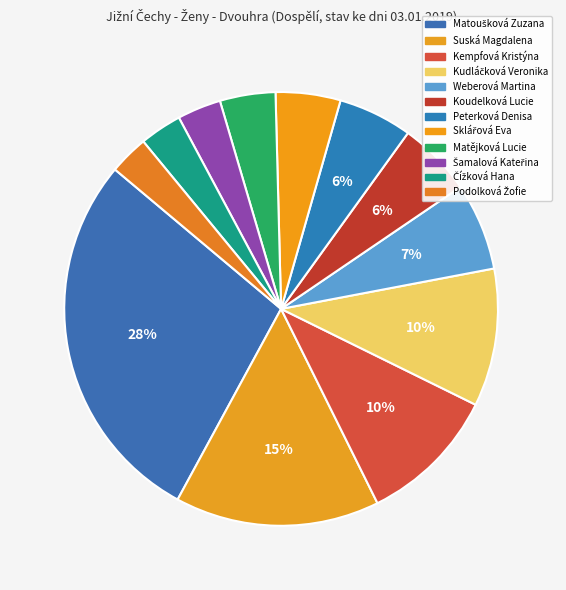

Does Koudelková Lucie represent more than half of the total?

No